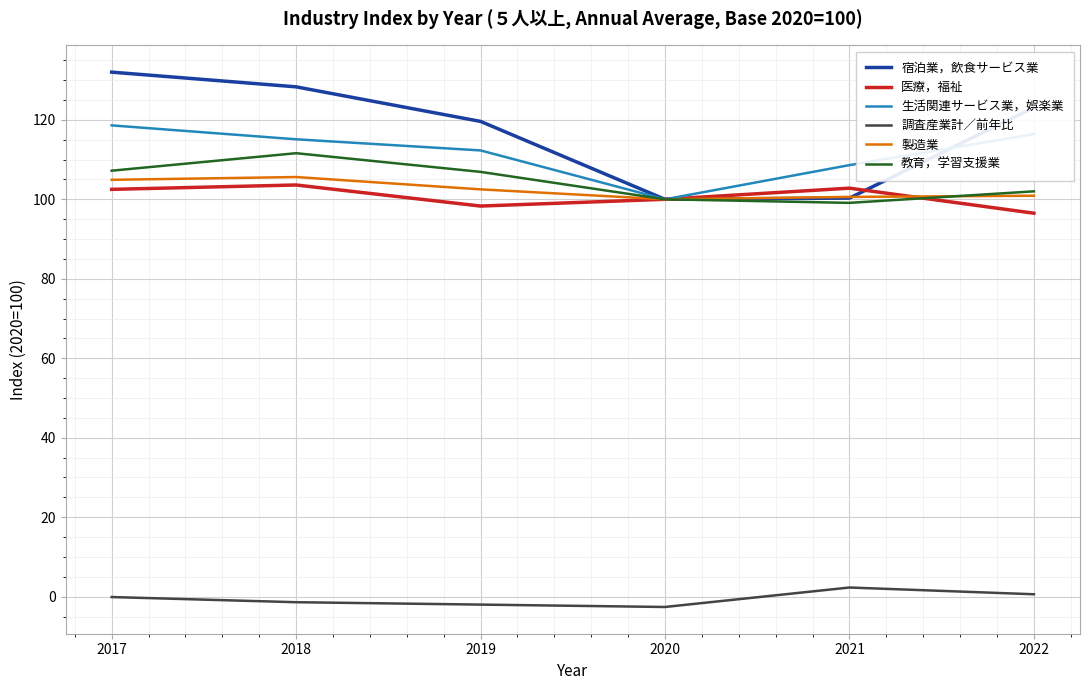

True or false: 製造業 has a value of 104.9 at 2017.

True